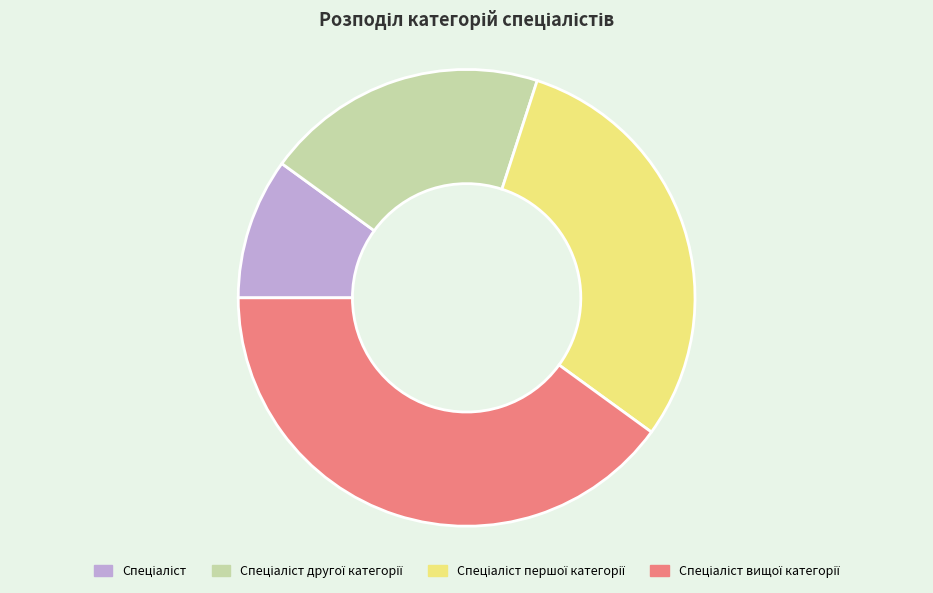

Is there any slice that represents more than half of the pie?

No